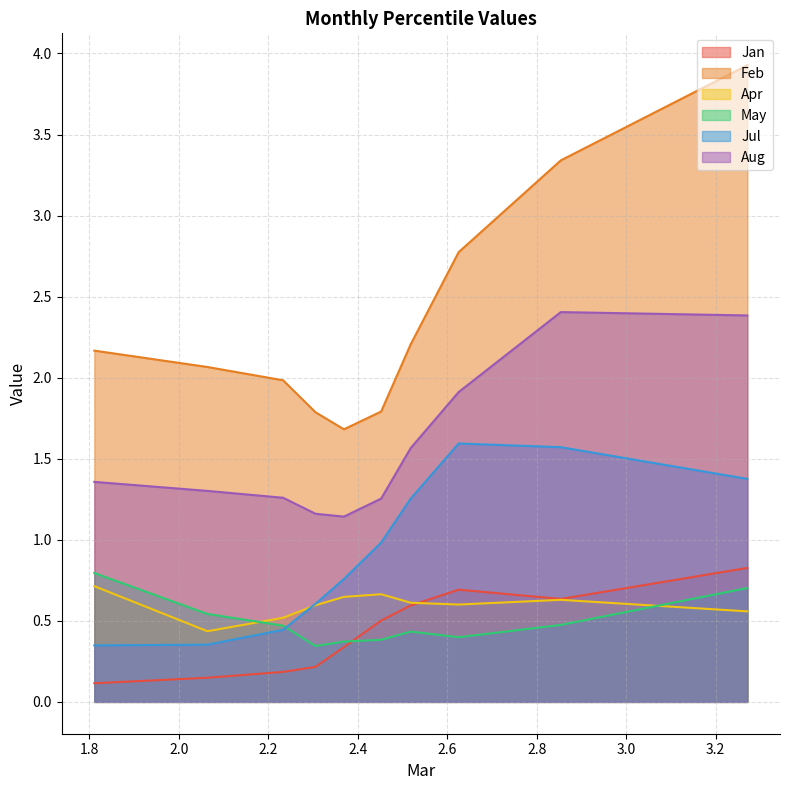

What is the sum of all May values?

4.9